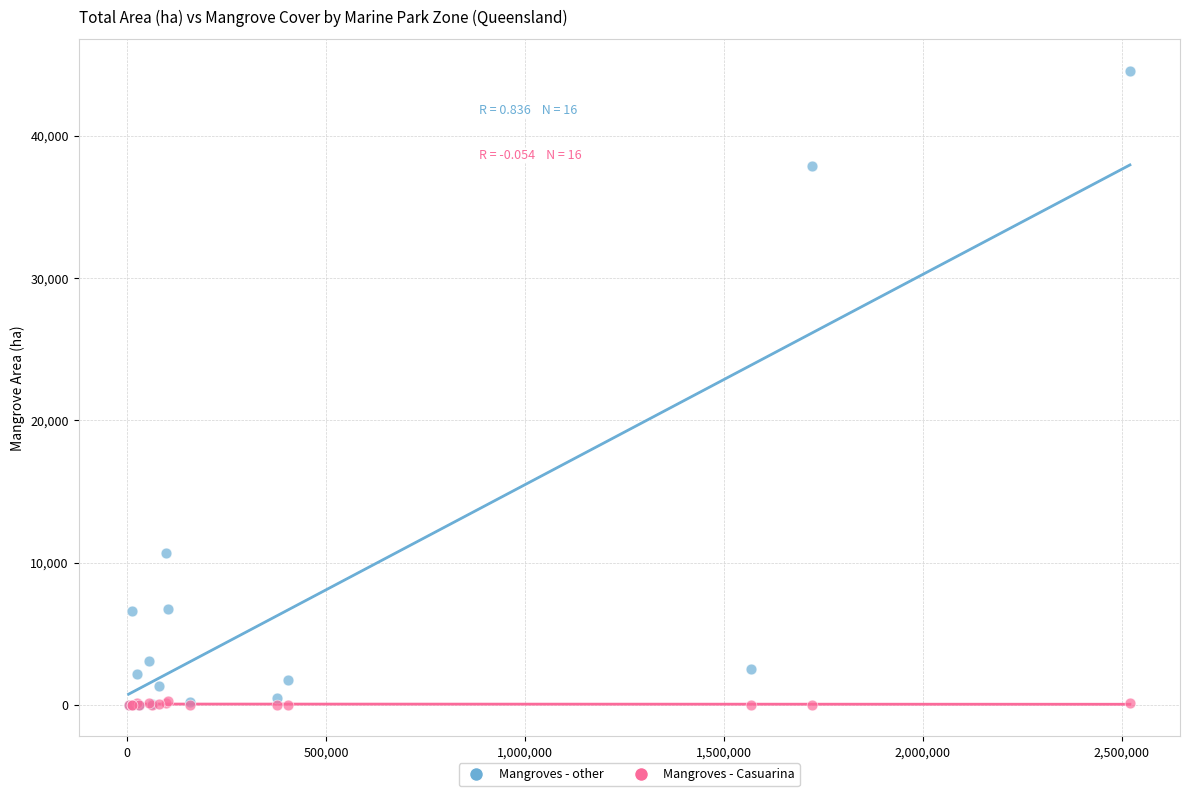

Across all series, what Y value is closest to 22268?

10691